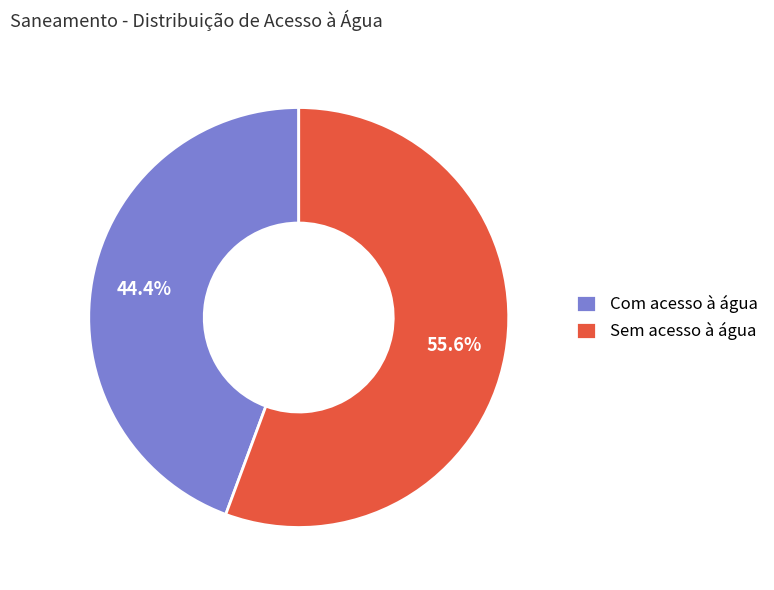

Is the sum of Com acesso à água and Sem acesso à água greater than half?

Yes